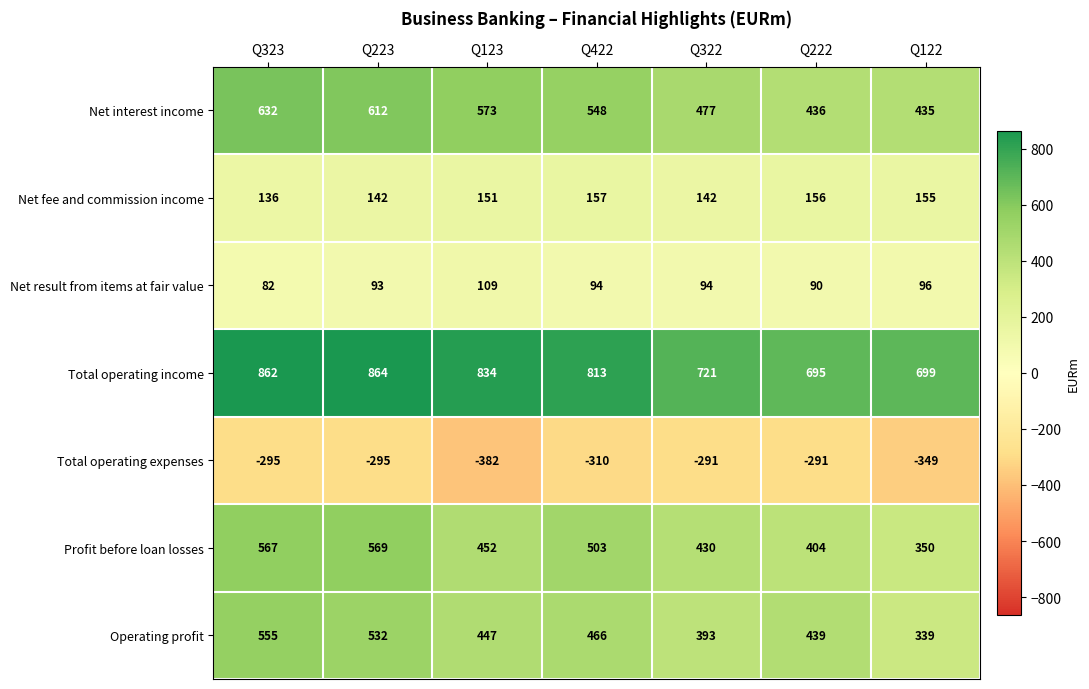

At which category does the chart reach its minimum across all series?

Q123